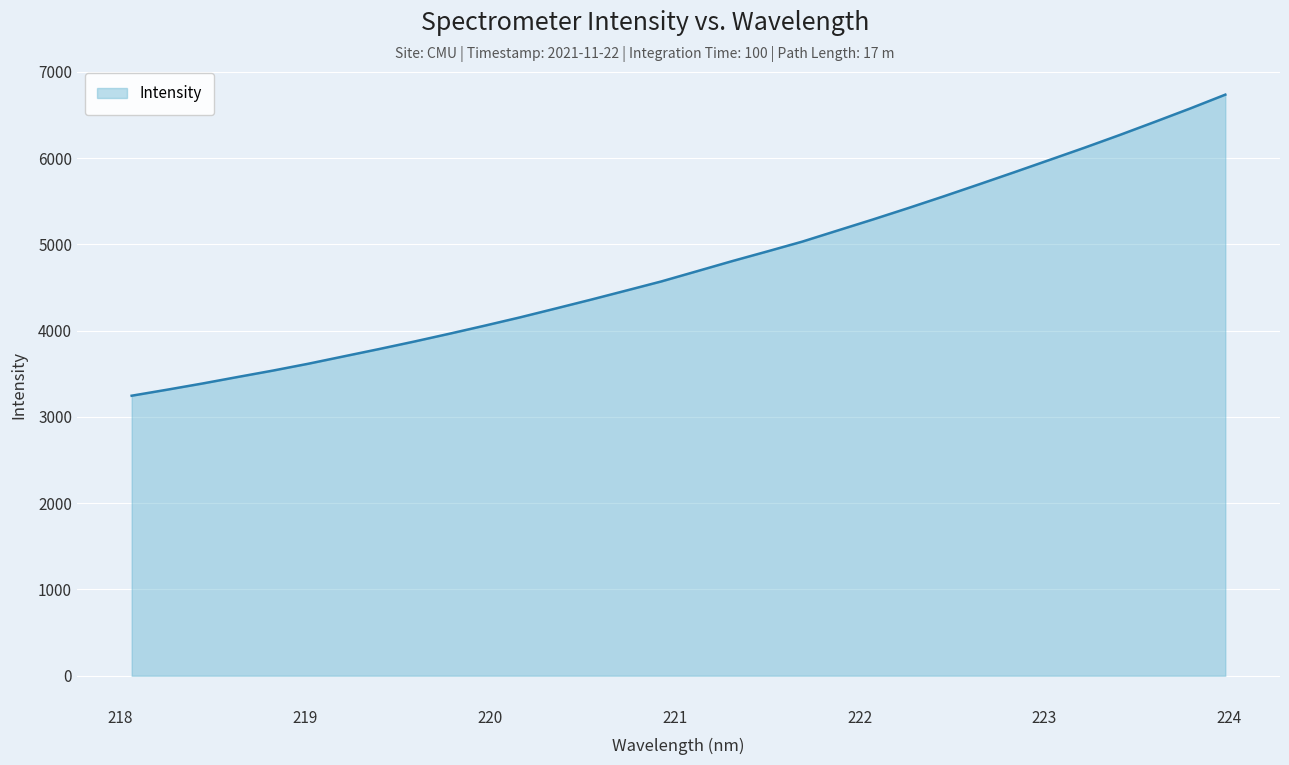

What is the maximum value shown in the chart?

6734.3